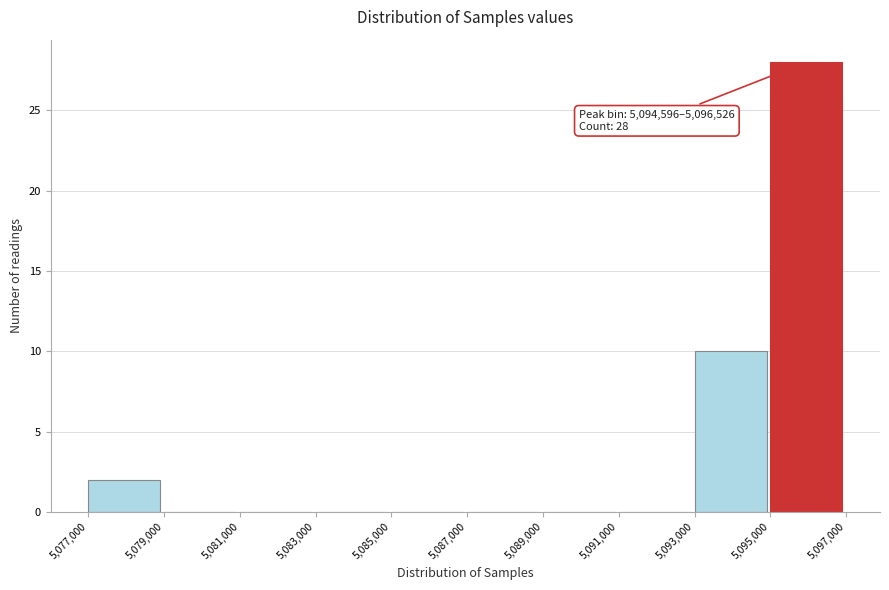

Reading left to right, what are all the values shown in this chart?

5,077,000=2	5,079,000=0	5,081,000=0	5,083,000=0	5,085,000=0	5,087,000=0	5,089,000=0	5,091,000=0	5,093,000=10	5,095,000=28